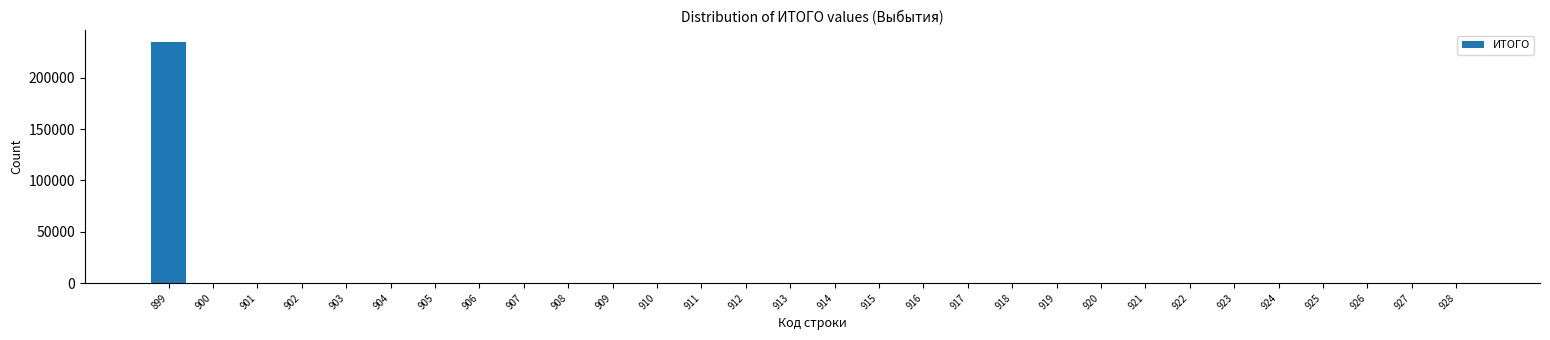

Reading left to right, list all the values displayed in this chart.

899=234346.4	900=0.0	901=0.0	902=0.0	903=0.0	904=0.0	905=0.0	906=0.0	907=0.0	908=0.0	909=0.0	910=0.0	911=0.0	912=0.0	913=0.0	914=0.0	915=0.0	916=0.0	917=0.0	918=0.0	919=0.0	920=0.0	921=0.0	922=0.0	923=0.0	924=0.0	925=0.0	926=0.0	927=0.0	928=0.0